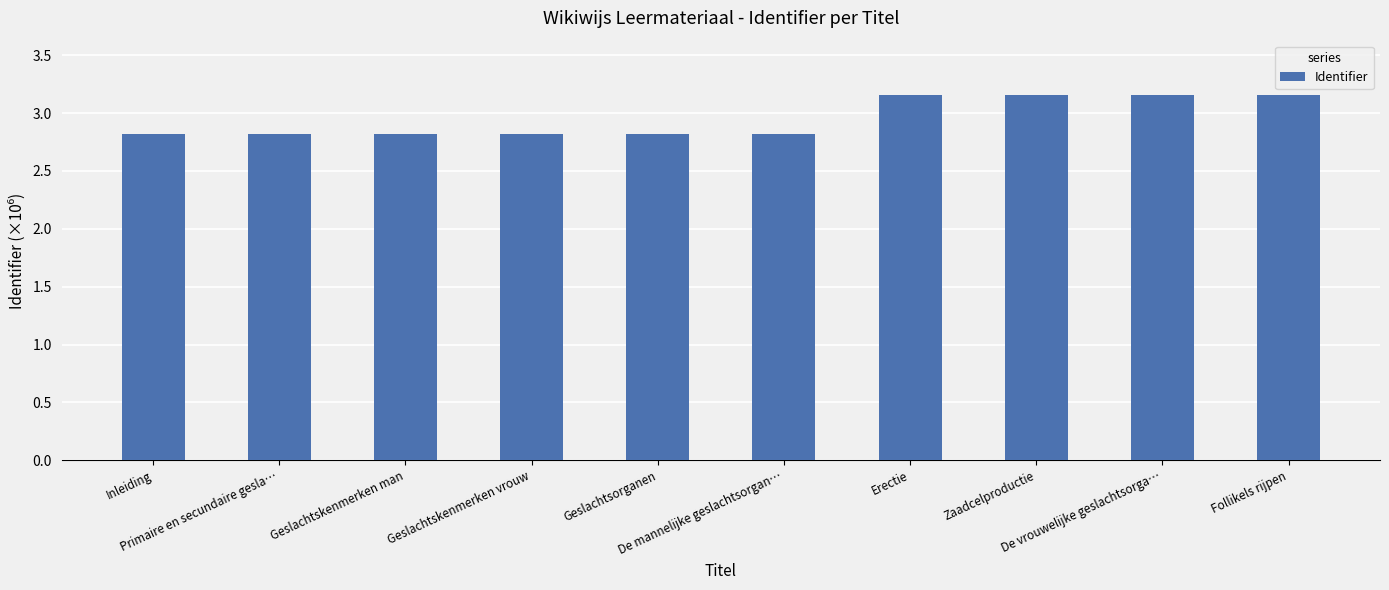

What is the value of the 1st bar from the left?

2.8